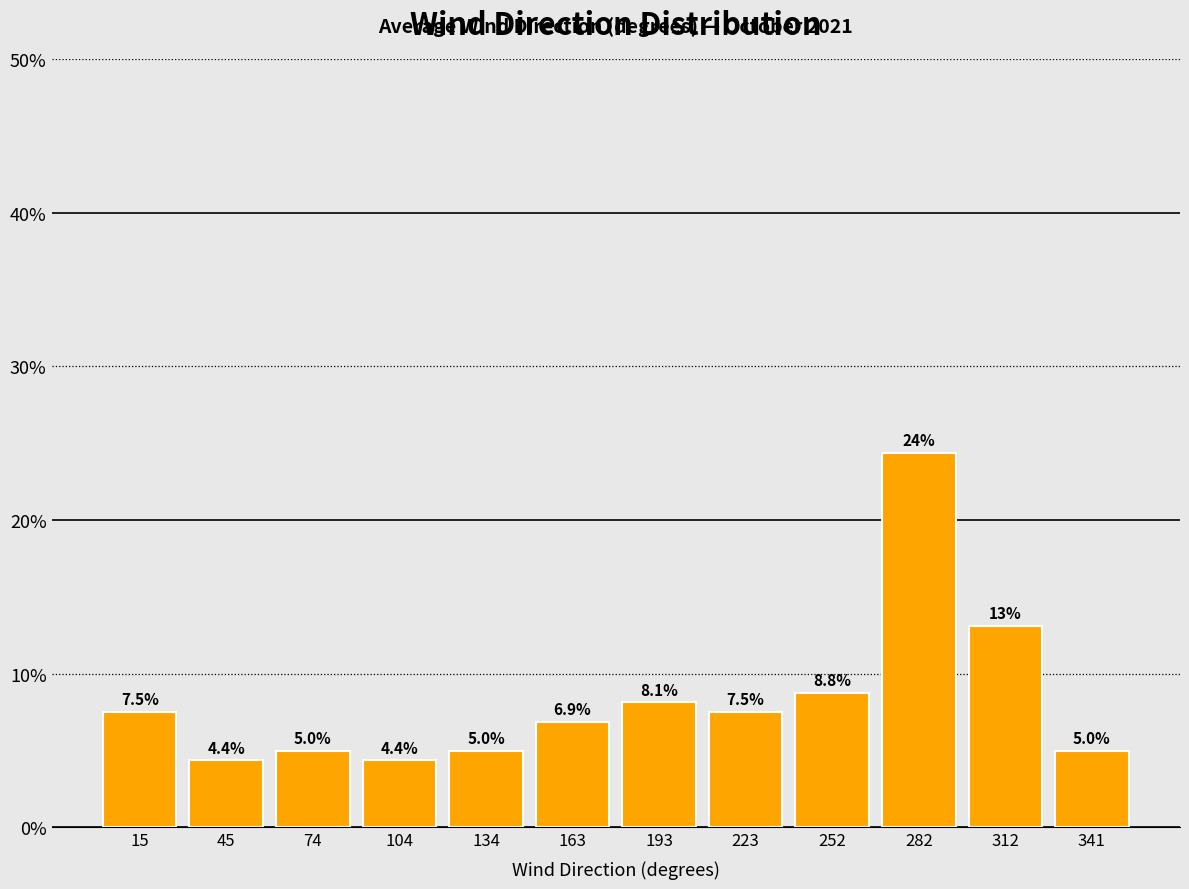

Over which range of the x-axis is the bar tallest?

270 to 295